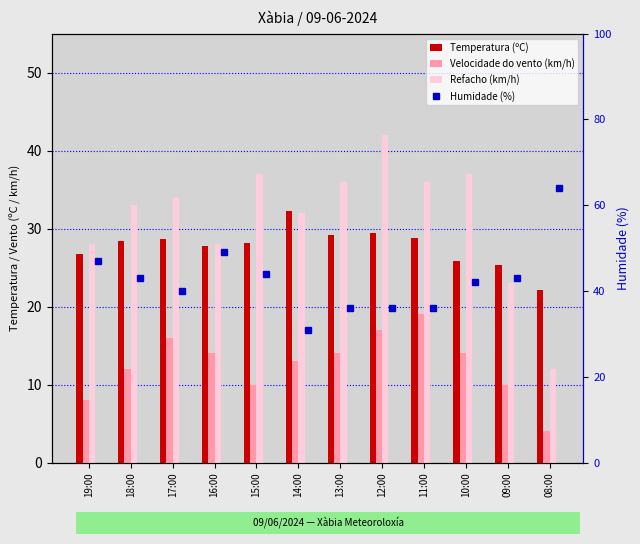

Which label corresponds to the smallest value in the chart?

08:00